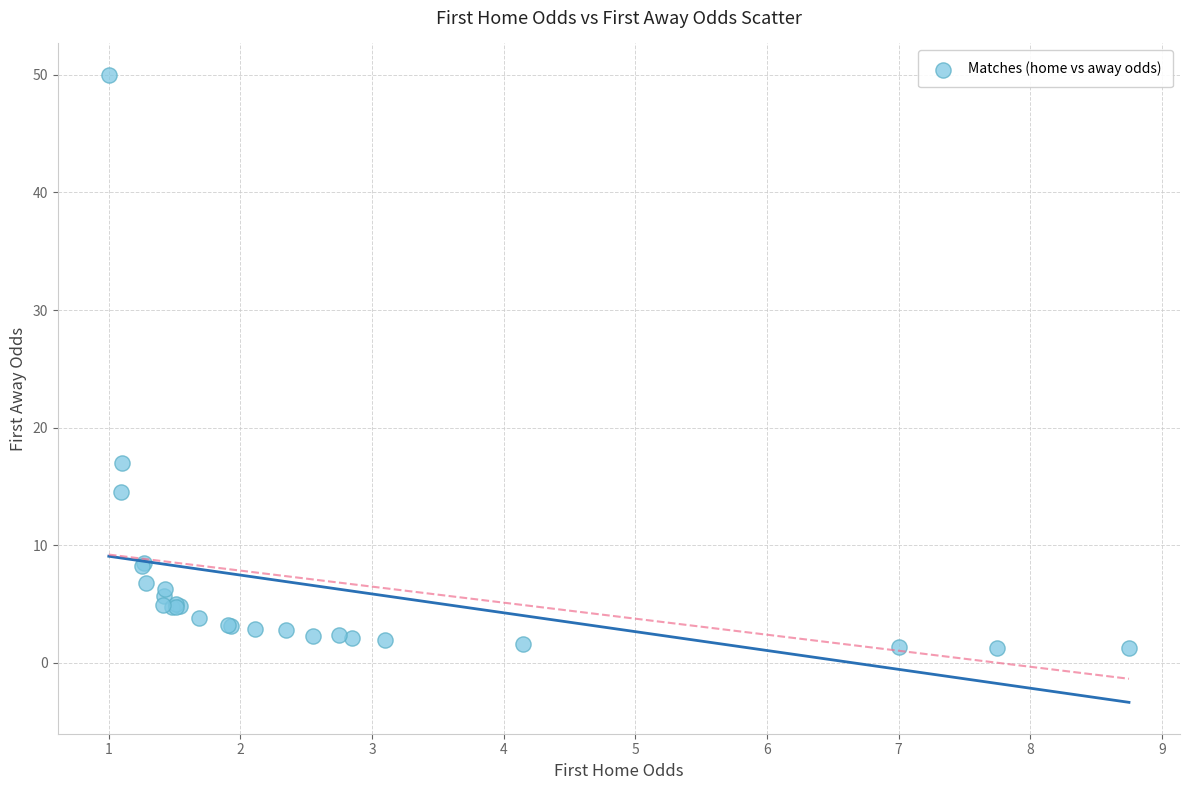

What Y value in the scatter plot is closest to 25?

17.0